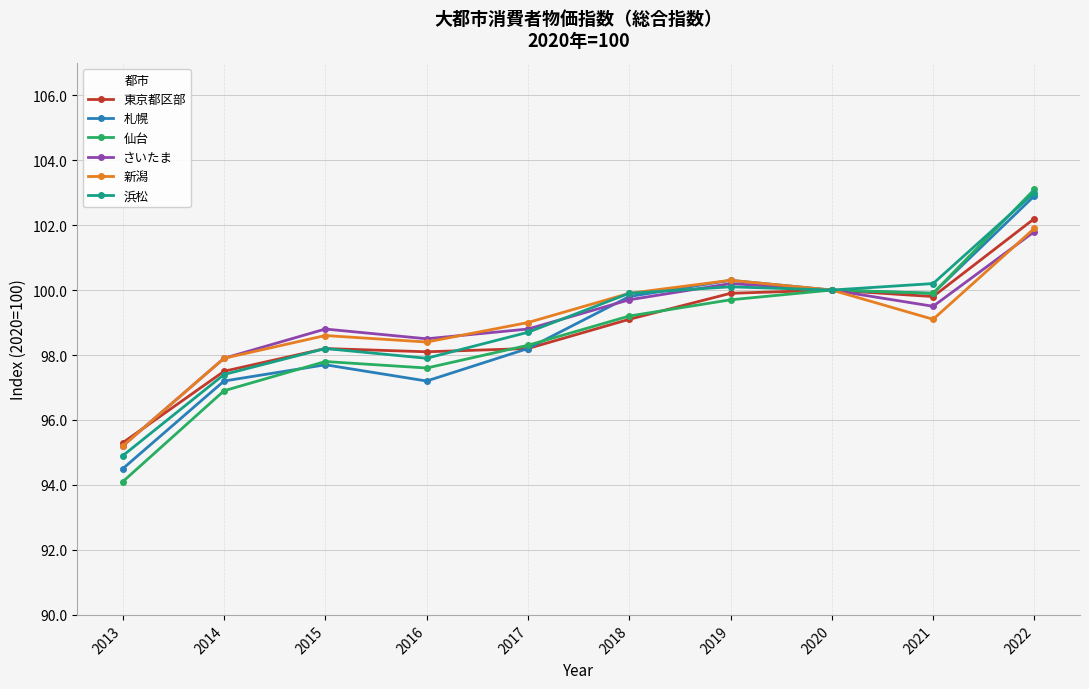

The value of 仙台 at 2017 is 151.5. True or false?

False